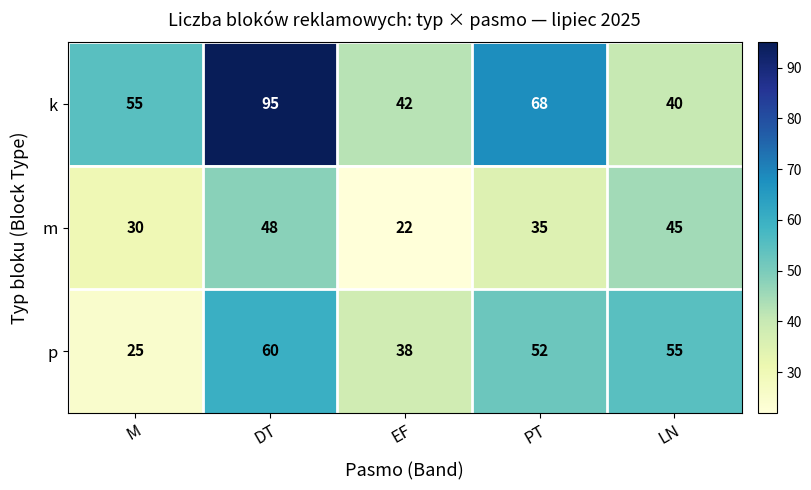

List the series in order of their peak value, lowest first.

m, p, k